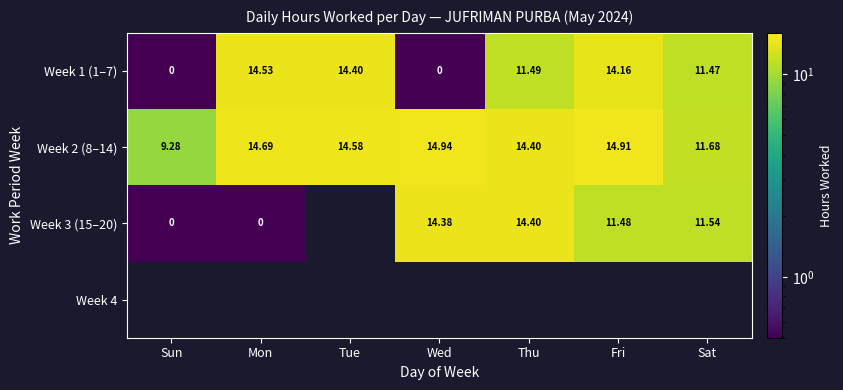

At how many categories does at least one series exceed 6?

7